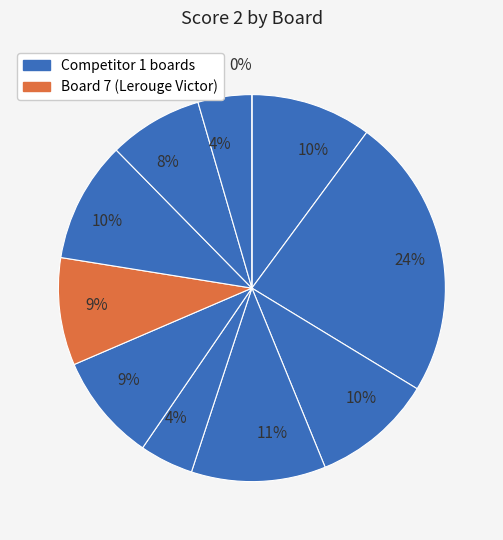

To the nearest percent, what is the combined percentage of 10 and 11?

4%